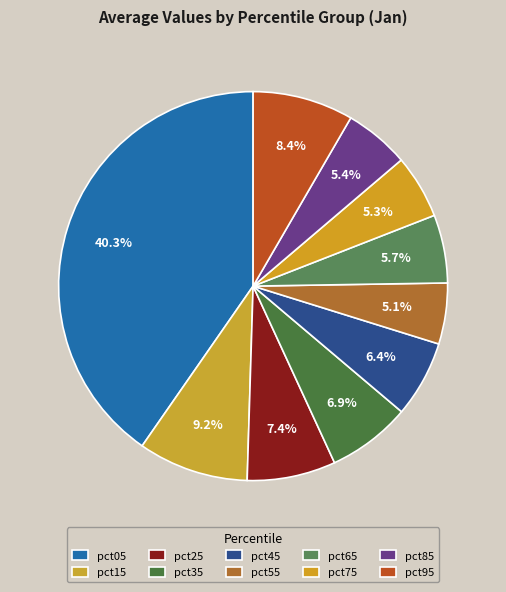

To the nearest percent, what is the difference between the largest and smallest slice percentages?

35%